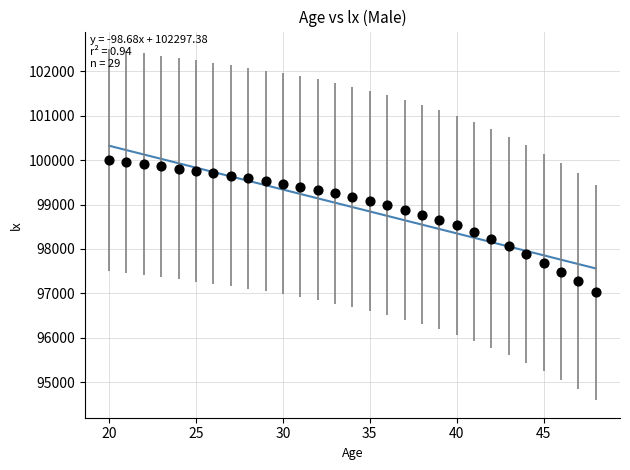

What is the range of Y values (max minus min)?

2981.2